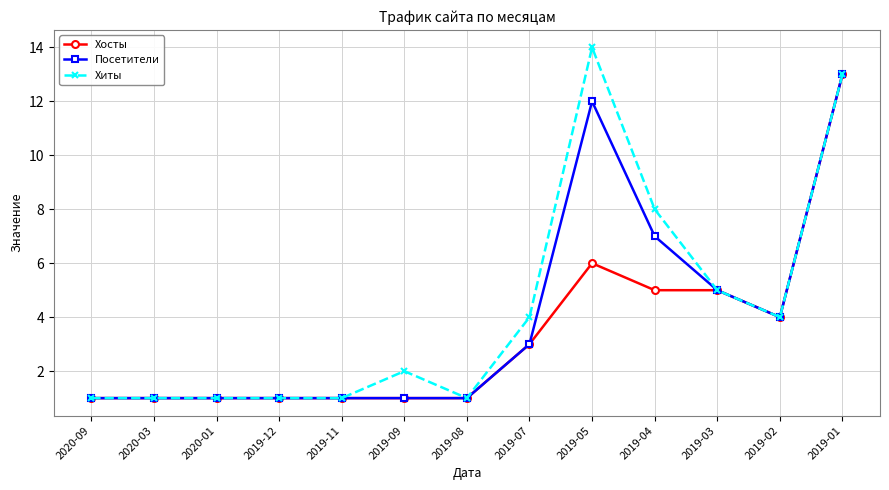

What position from the left is 2020-01?

3